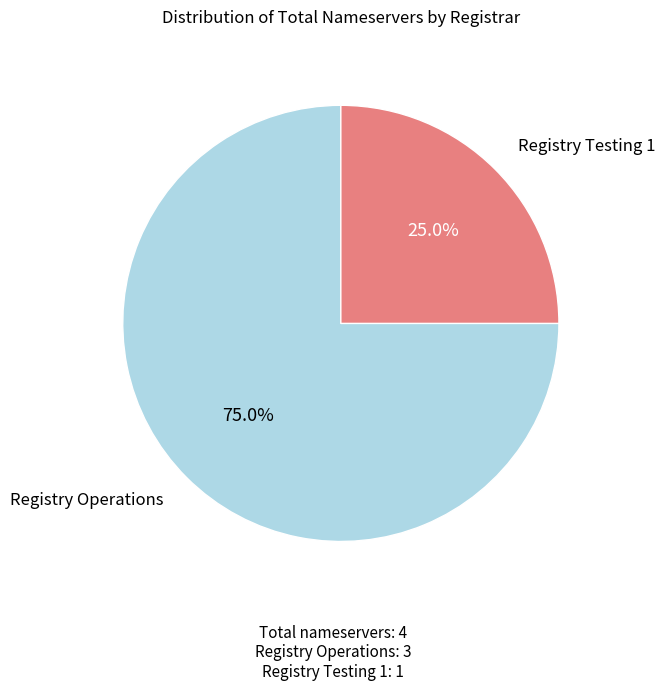

Does any single category account for the majority?

Yes